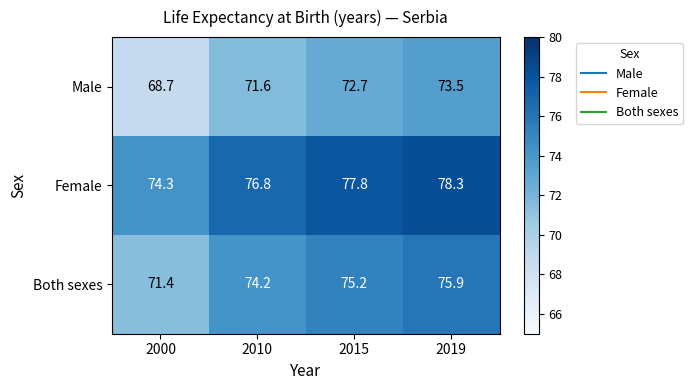

What is the difference between the Male values at 2019 and 2010?

1.9